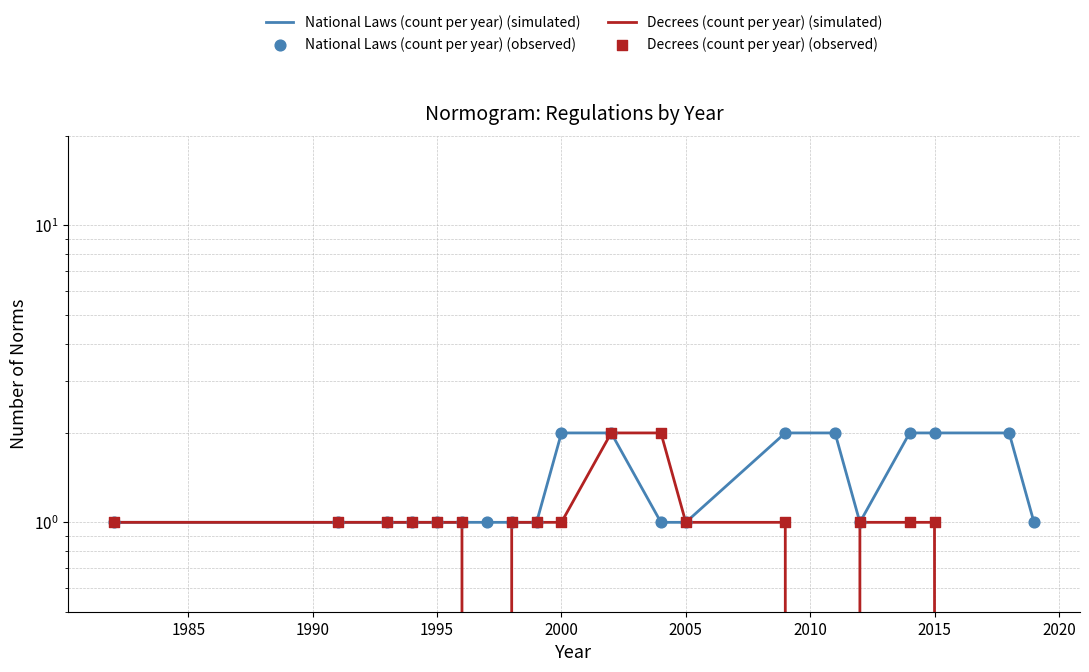

What are all the series names shown in the legend?

National Laws (count per year) (simulated), Decrees (count per year) (simulated), National Laws (count per year) (observed), Decrees (count per year) (observed)